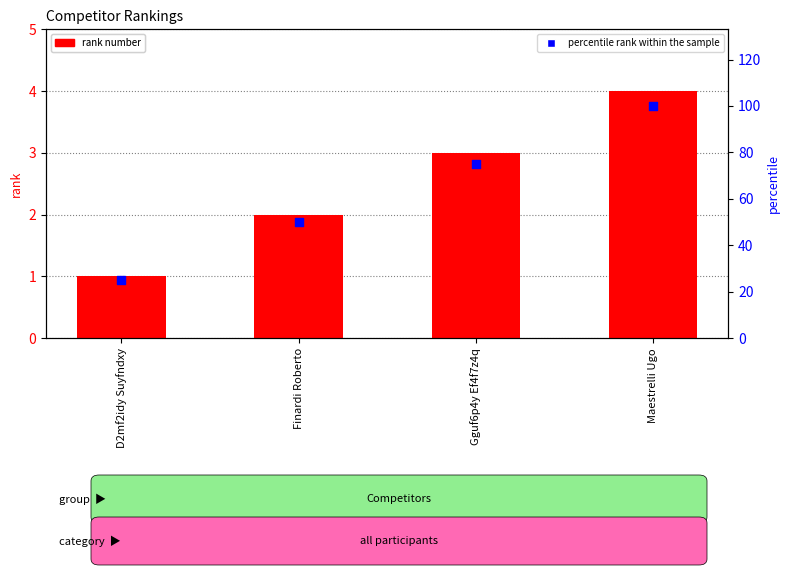

Is the value of rank number at D2mf2idy Suyfndxy greater than the value of percentile rank within the sample at Maestrelli Ugo?

No